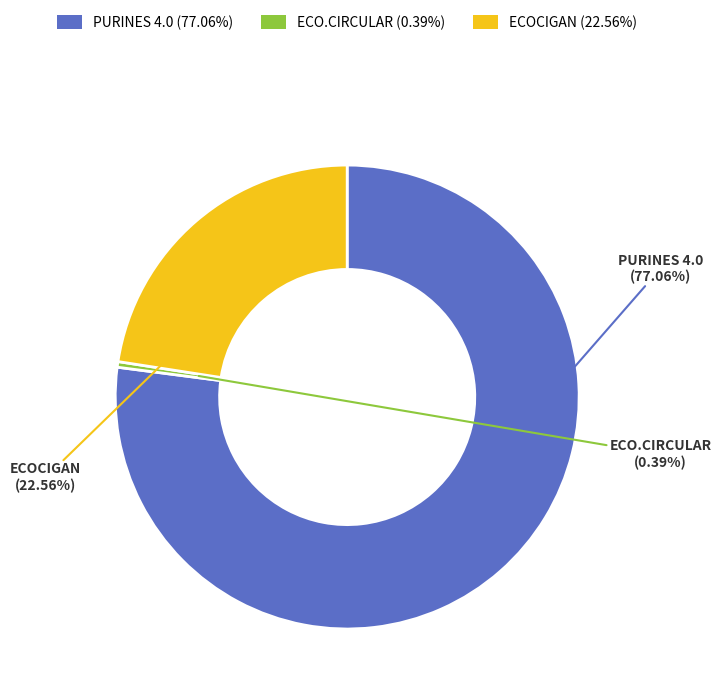

To the nearest percent, what is the difference between the largest and smallest slice percentages?

77%